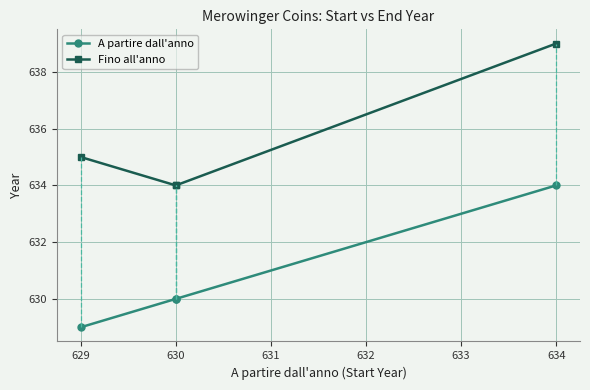

The A partire dall'anno series shows 630 at 630. True or false?

True